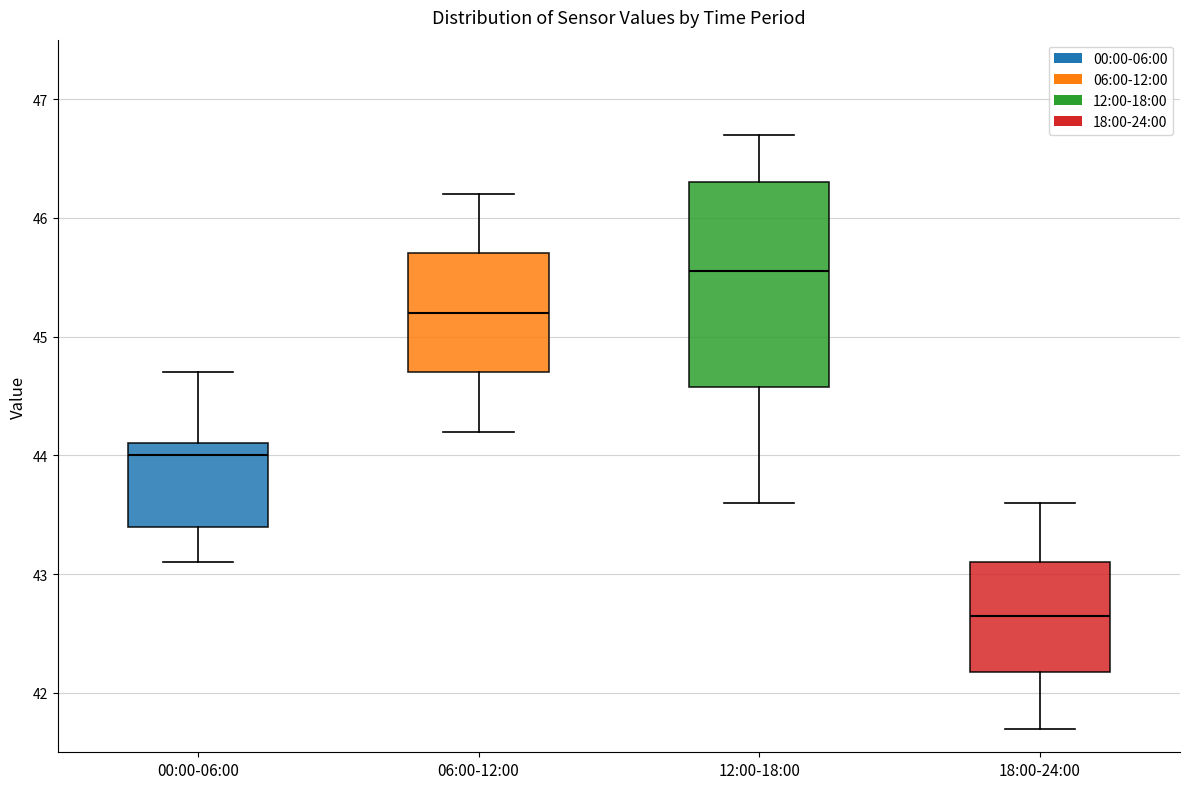

Reading left to right, transcribe this box plot: for each box, give where its median line is, the range the box spans, and where its two whiskers end, as read against the y-axis. The values are not printed on the chart, so give them approximately, as read against the axis.

00:00-06:00: median 44.0, box 43.4 to 44.1, whiskers 43.1 to 44.7
06:00-12:00: median 45.2, box 44.7 to 45.7, whiskers 44.2 to 46.2
12:00-18:00: median 45.6, box 44.6 to 46.3, whiskers 43.6 to 46.7
18:00-24:00: median 42.7, box 42.2 to 43.1, whiskers 41.7 to 43.6